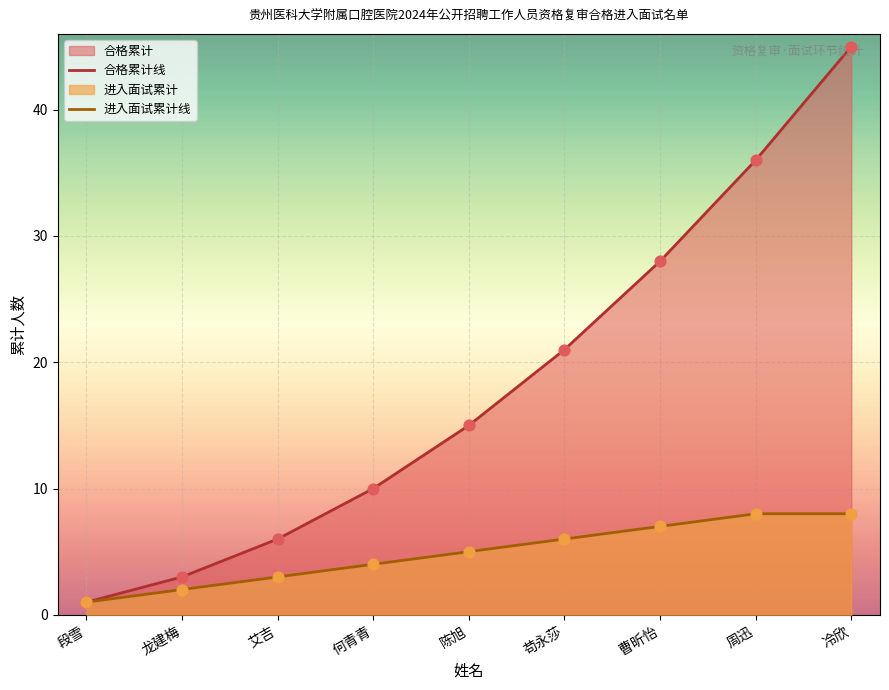

Approximately how many times larger is the value at 艾吉 compared to 何青青?

0.8